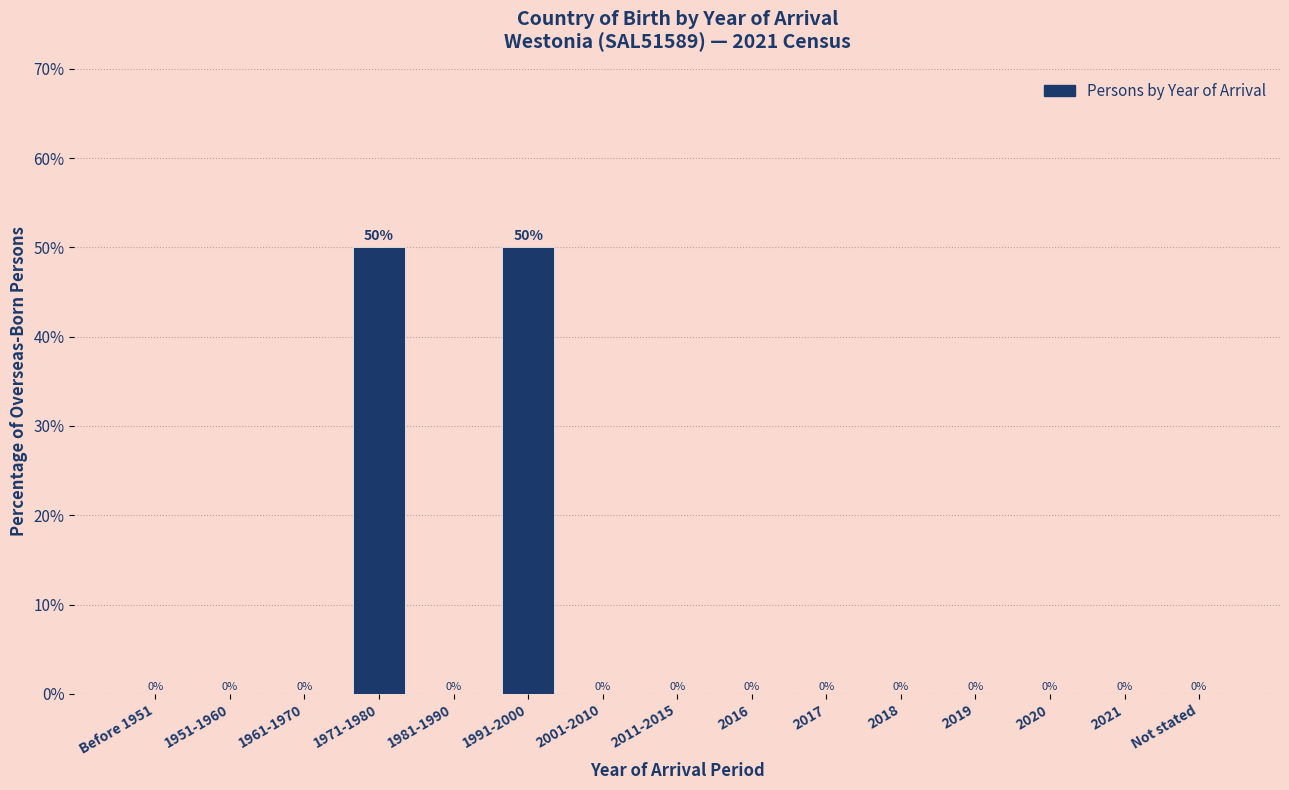

Reading left to right, list all the values displayed in this chart.

Before 1951=0	1951-1960=0	1961-1970=0	1971-1980=50	1981-1990=0	1991-2000=50	2001-2010=0	2011-2015=0	2016=0	2017=0	2018=0	2019=0	2020=0	2021=0	Not stated=0